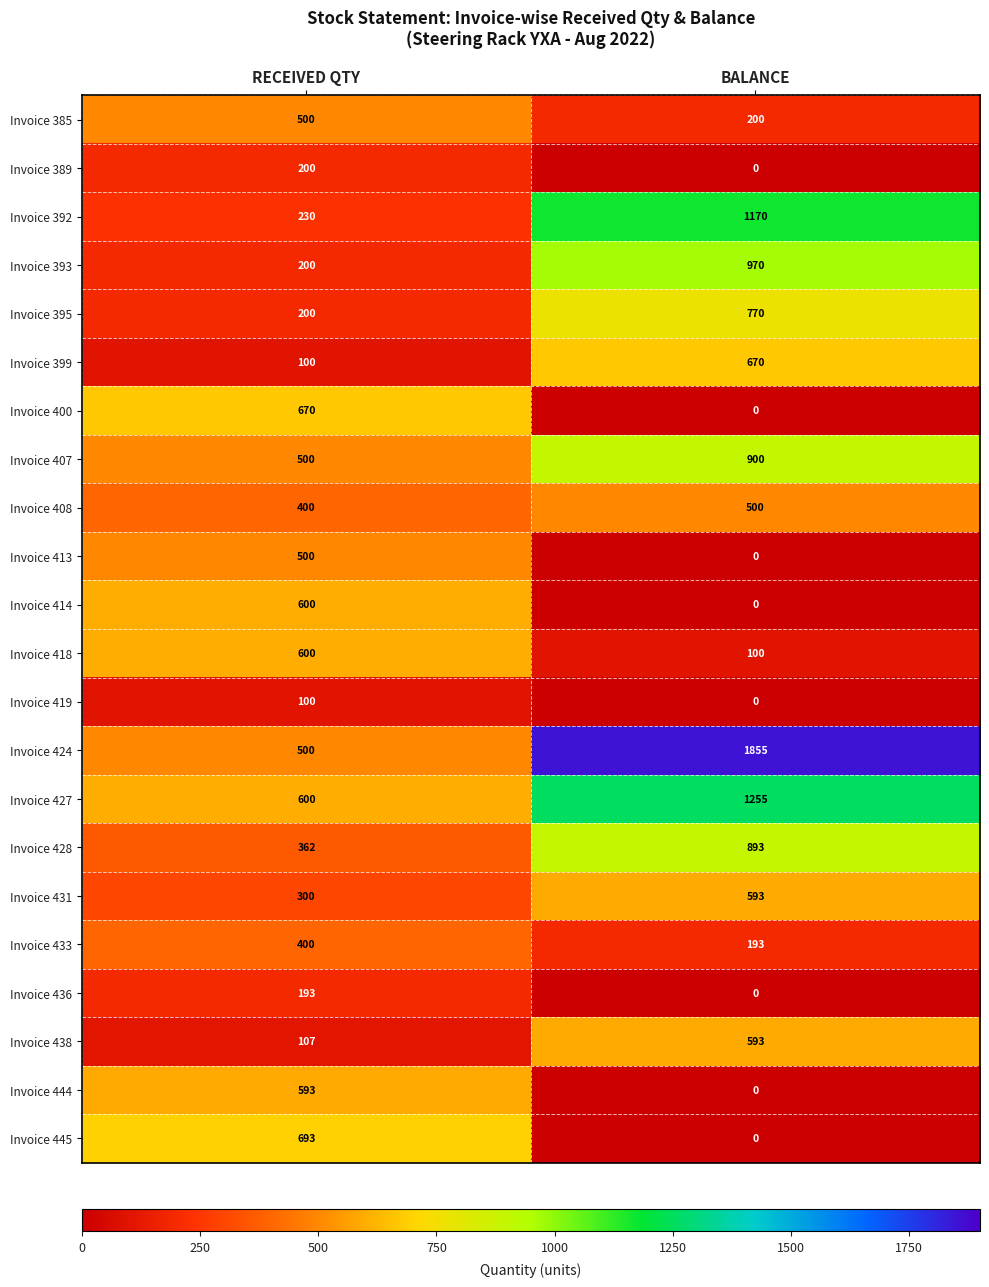

What is the highest value of the Invoice 418 series?

600